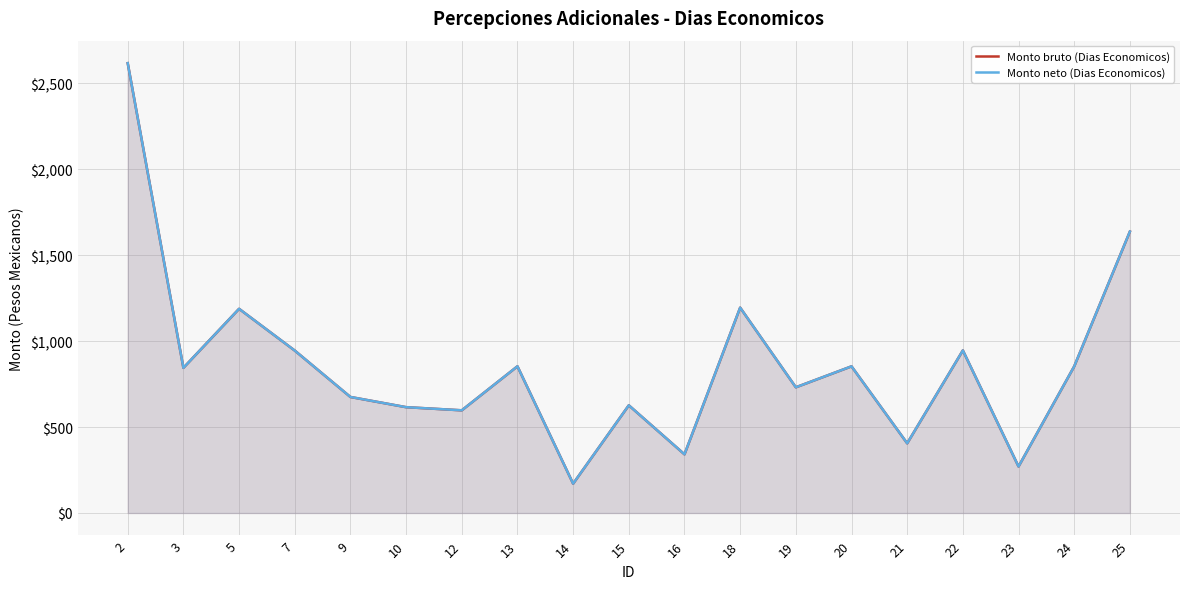

The value of Monto bruto (Dias Economicos) at 19 is 503.8. True or false?

False